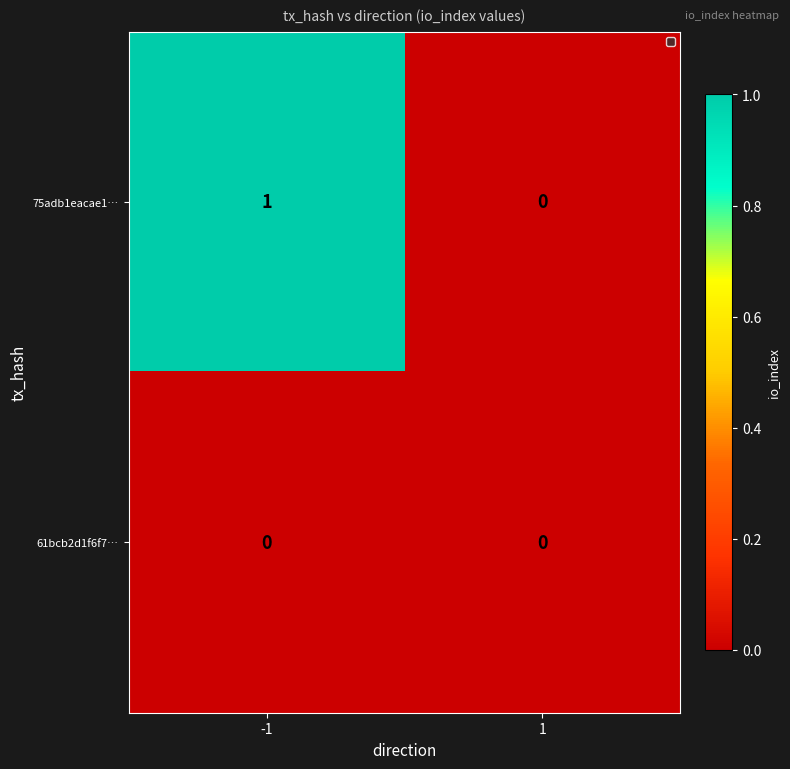

True or false: 61bcb2d1f6f7… has a value of 0 at 1.

True